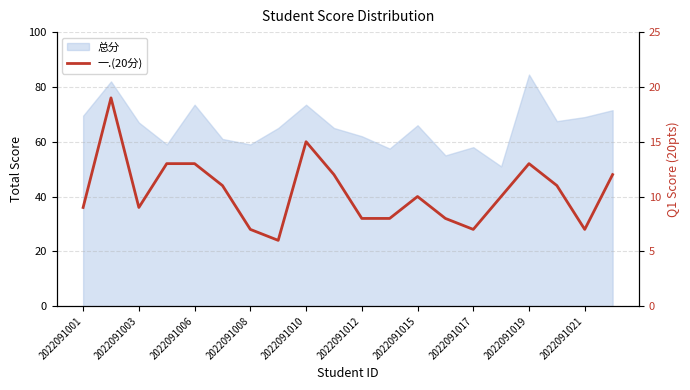

Read the value at 15.

10